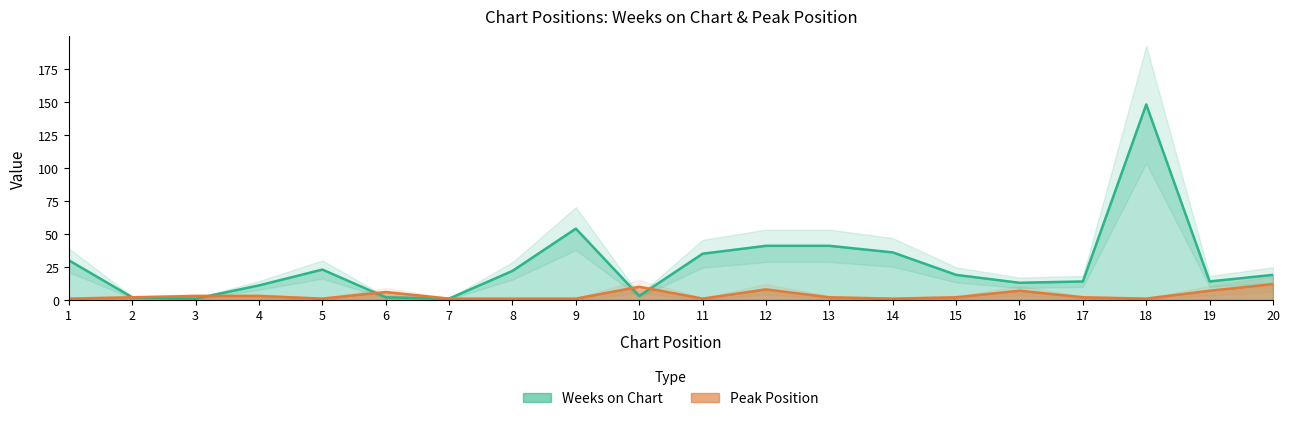

Is it true that Peak Position equals 11 at 19?

False